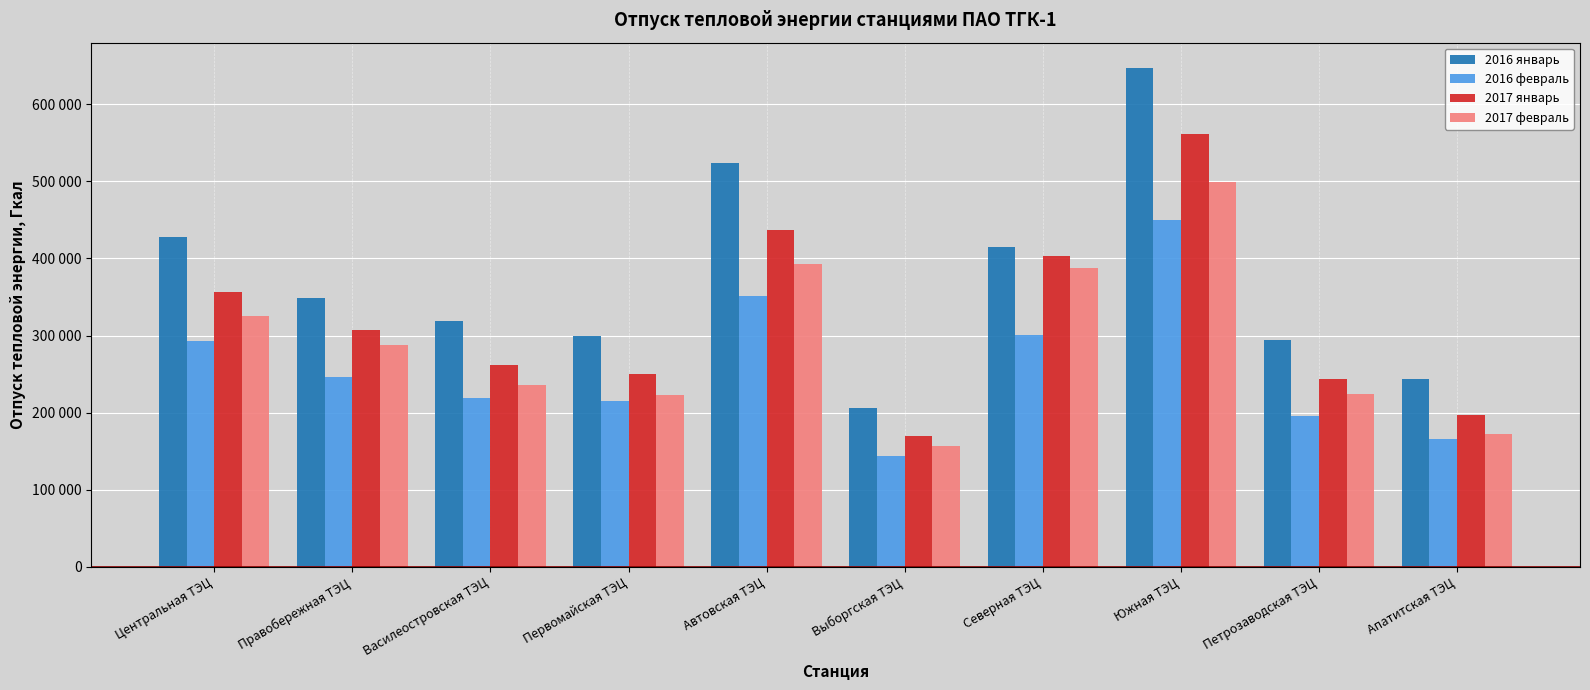

What is the average value of the 2017 январь series?

318519